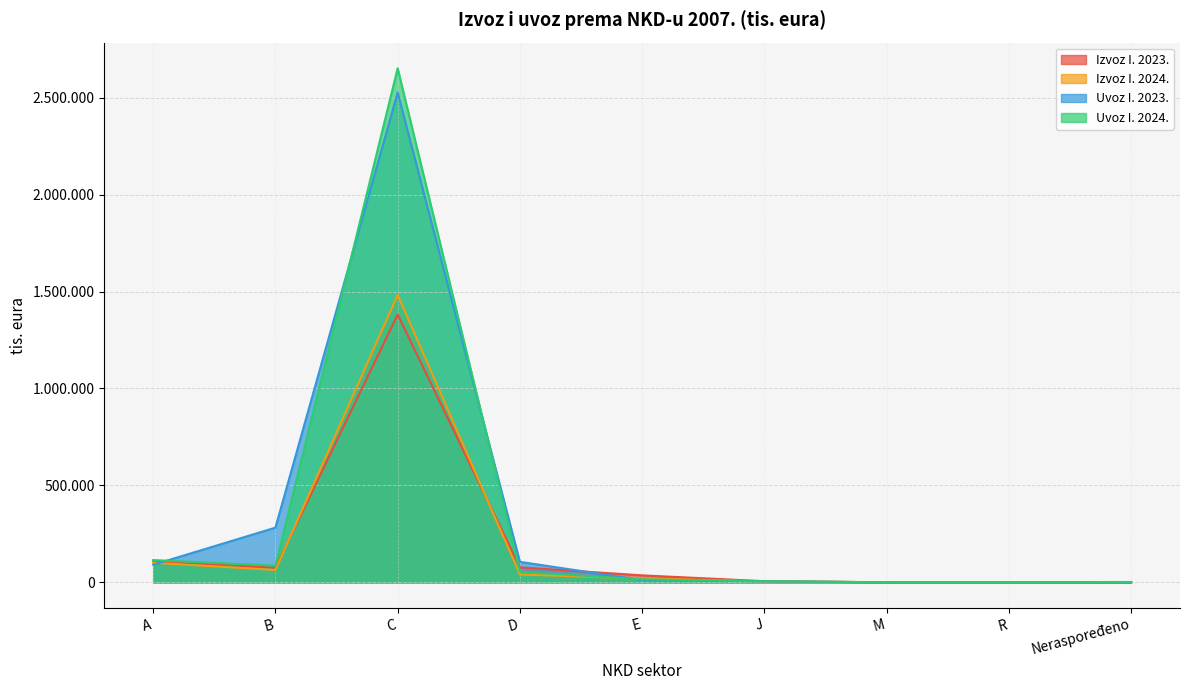

True or false: Uvoz I. 2024. and Izvoz I. 2023. cross at least once.

True